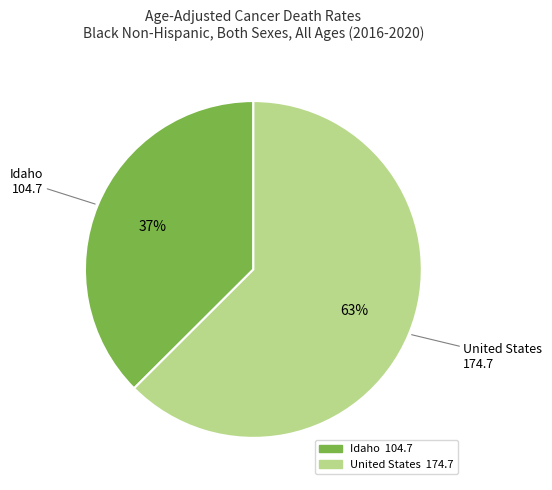

What percentage is the United States slice, to the nearest percent?

63%